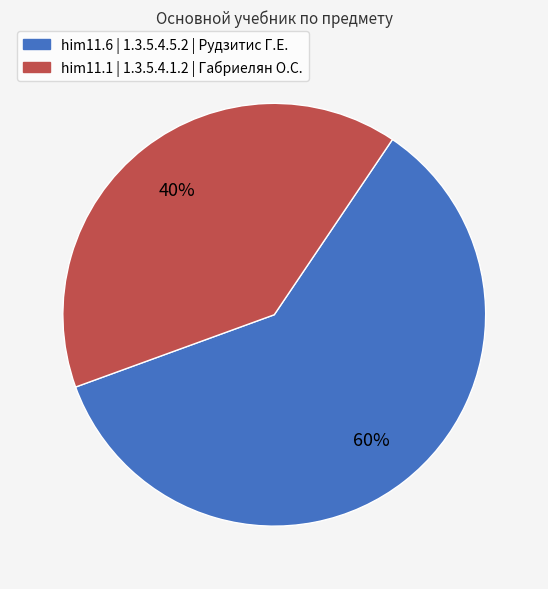

To the nearest percent, what is the difference between the him11.6 | 1.3.5.4.5.2 | Рудзитис Г.Е. and him11.1 | 1.3.5.4.1.2 | Габриелян О.С. slice percentages?

20%